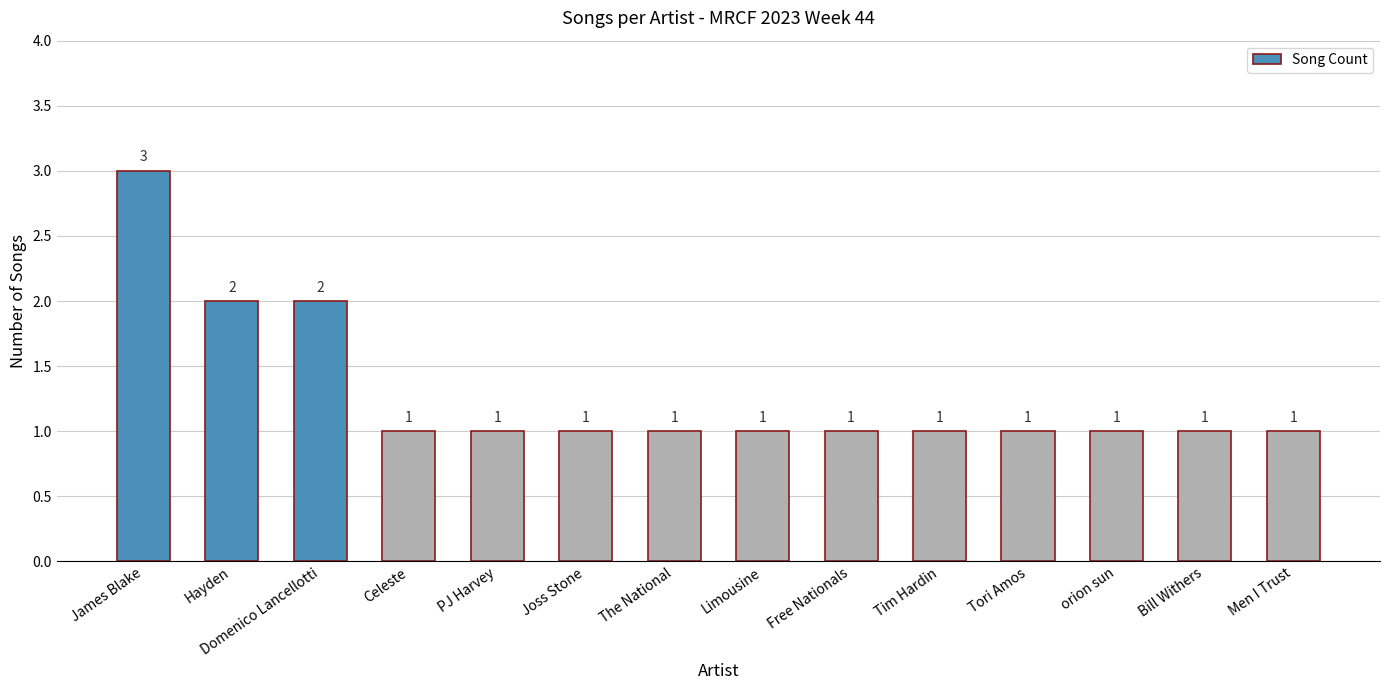

What is the maximum value shown in the chart?

3